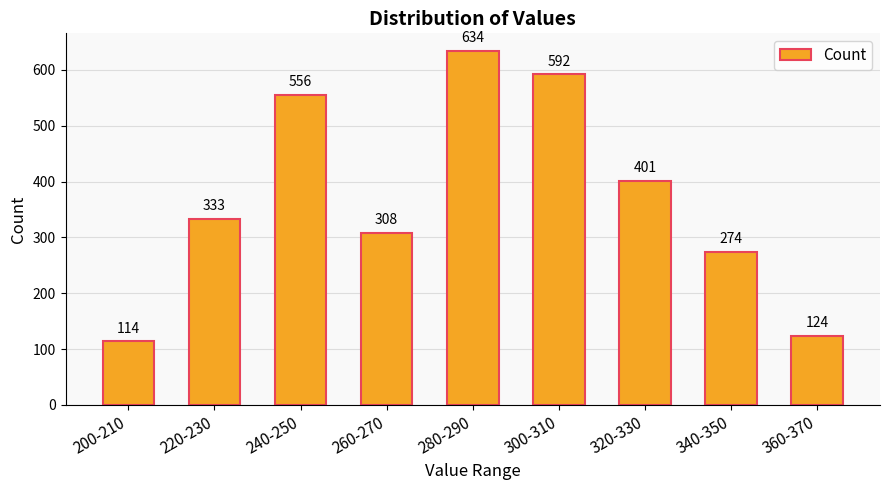

Reading left to right, list all the values displayed in this chart.

200-210=114	220-230=333	240-250=556	260-270=308	280-290=634	300-310=592	320-330=401	340-350=274	360-370=124